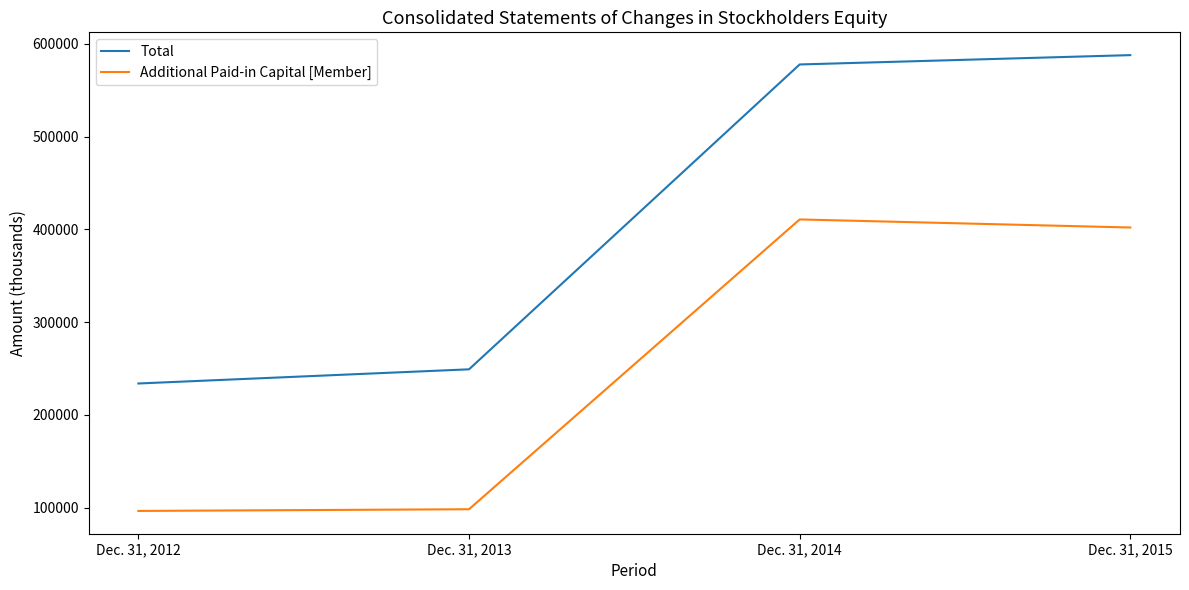

List the labels in order of Additional Paid-in Capital [Member] value, largest first.

Dec. 31, 2014, Dec. 31, 2015, Dec. 31, 2013, Dec. 31, 2012